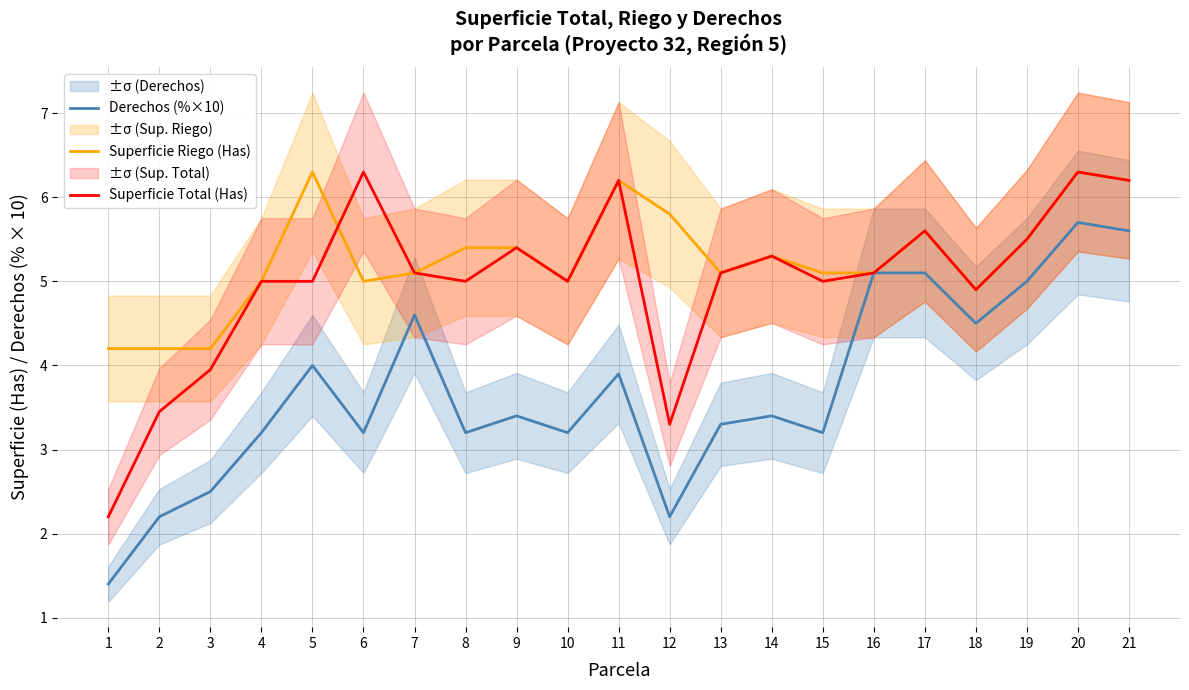

In Superficie Riego (Has), how many points are higher than both neighbors (excluding endpoints)?

5